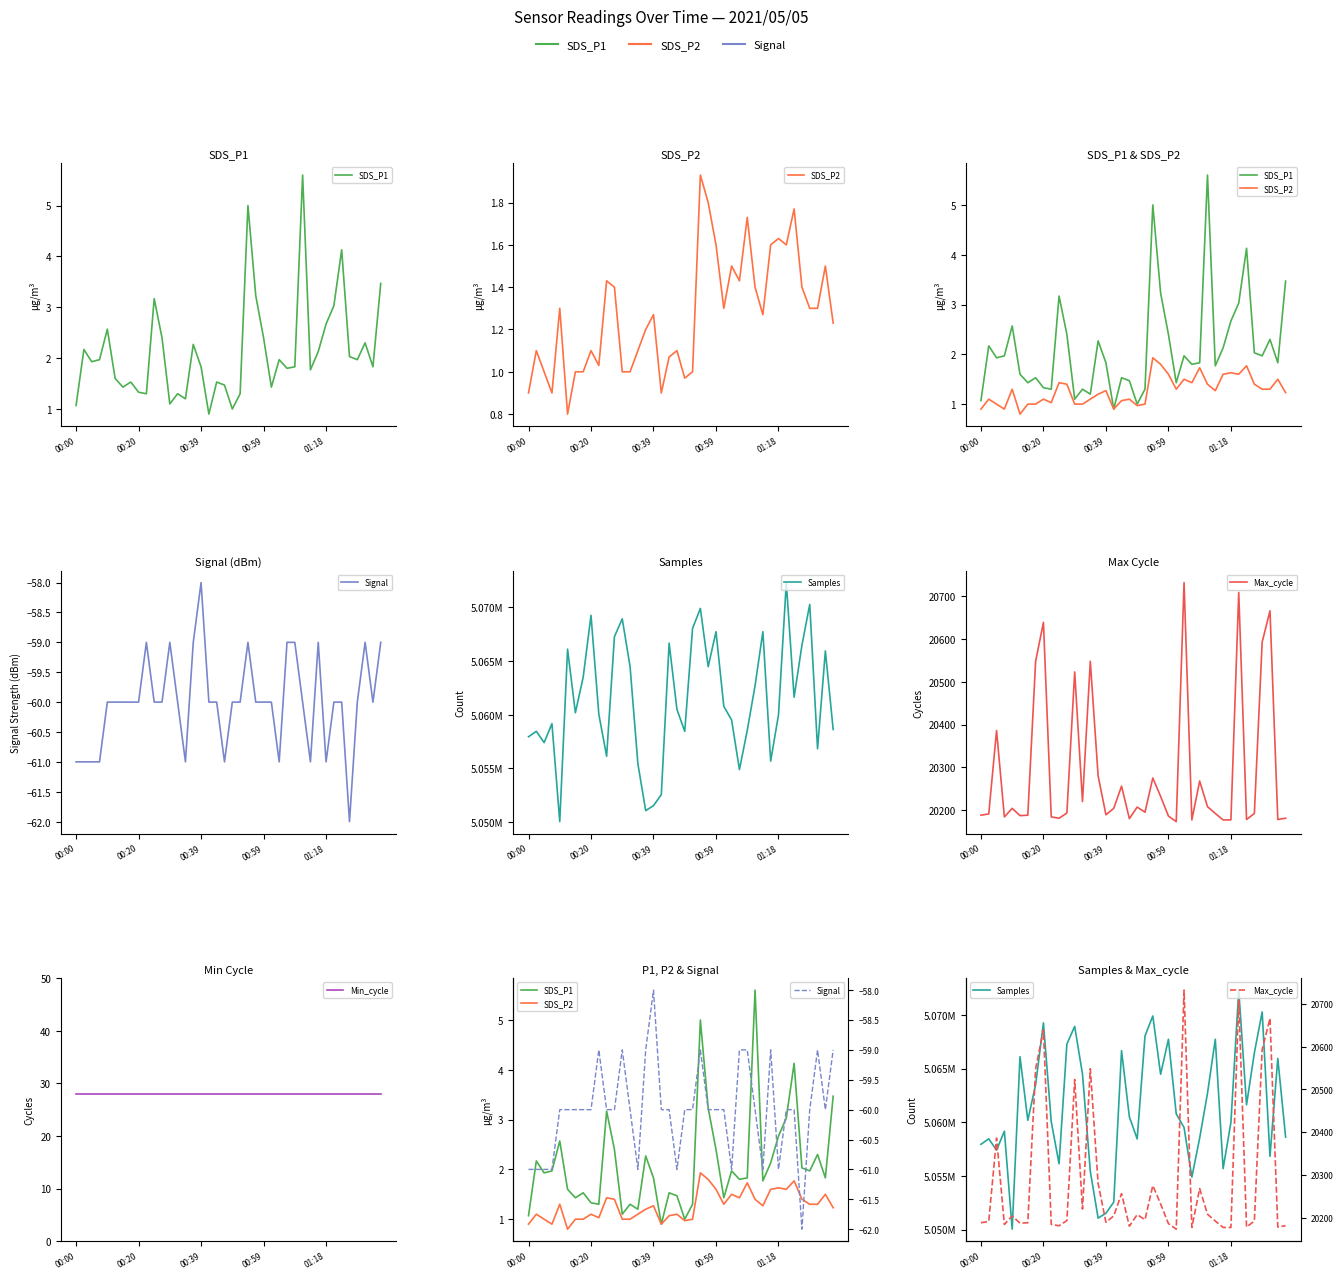

Is the value of SDS_P1 at 16 greater than the value of Max_cycle at 34?

No